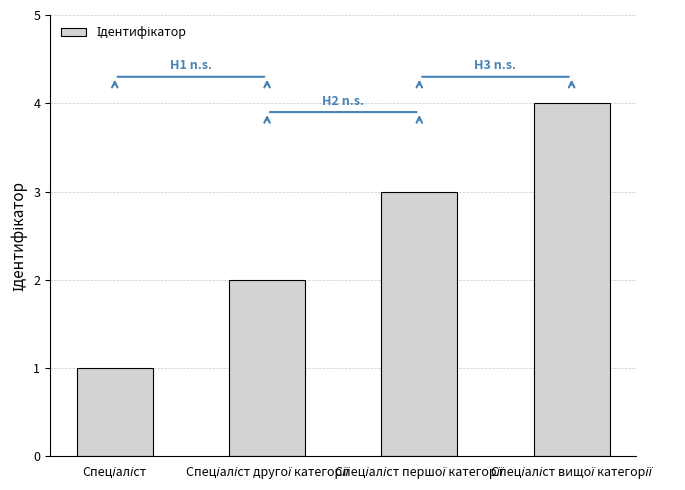

What is the maximum value shown in the chart?

4